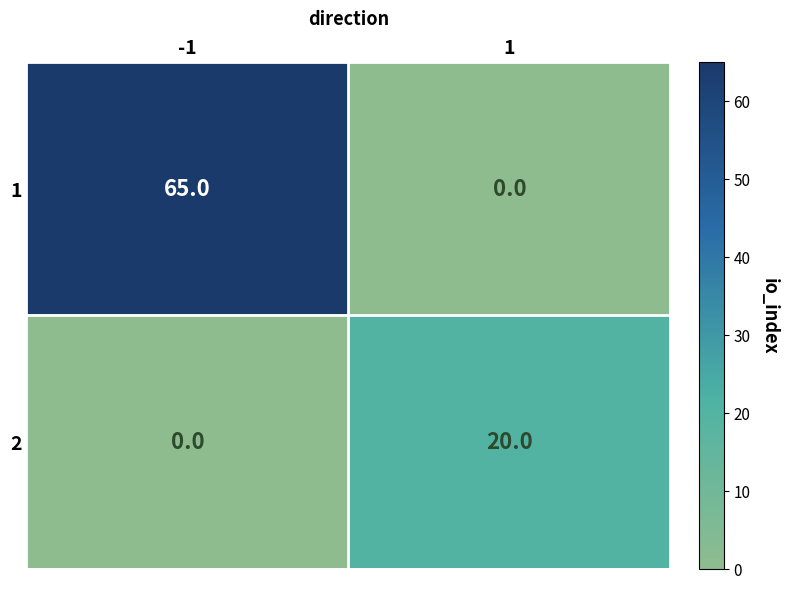

How many data points does each series have?

2